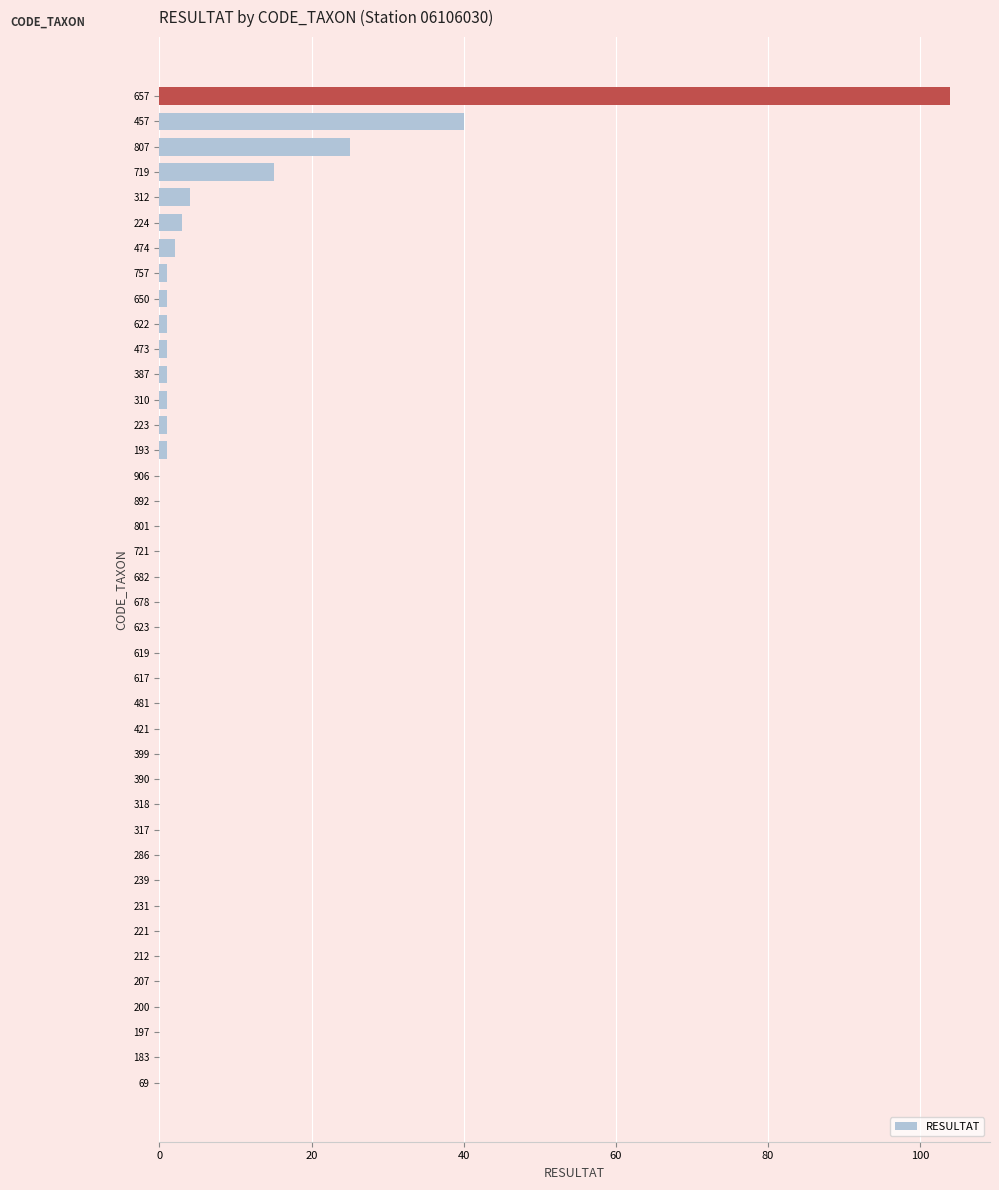

At which label is the value closest to 52?

457